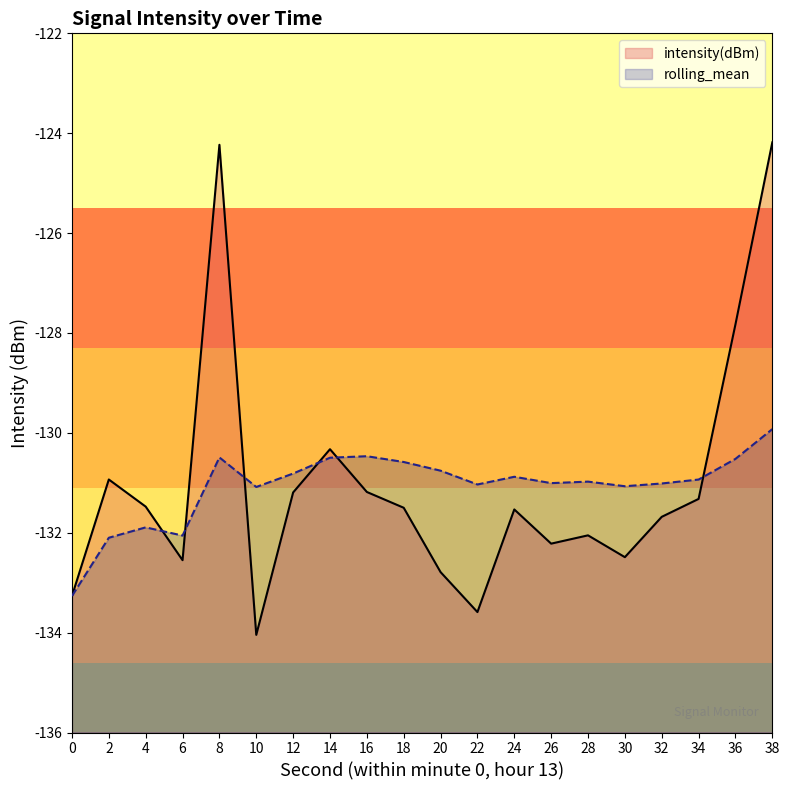

How many lines are shown in the chart?

2